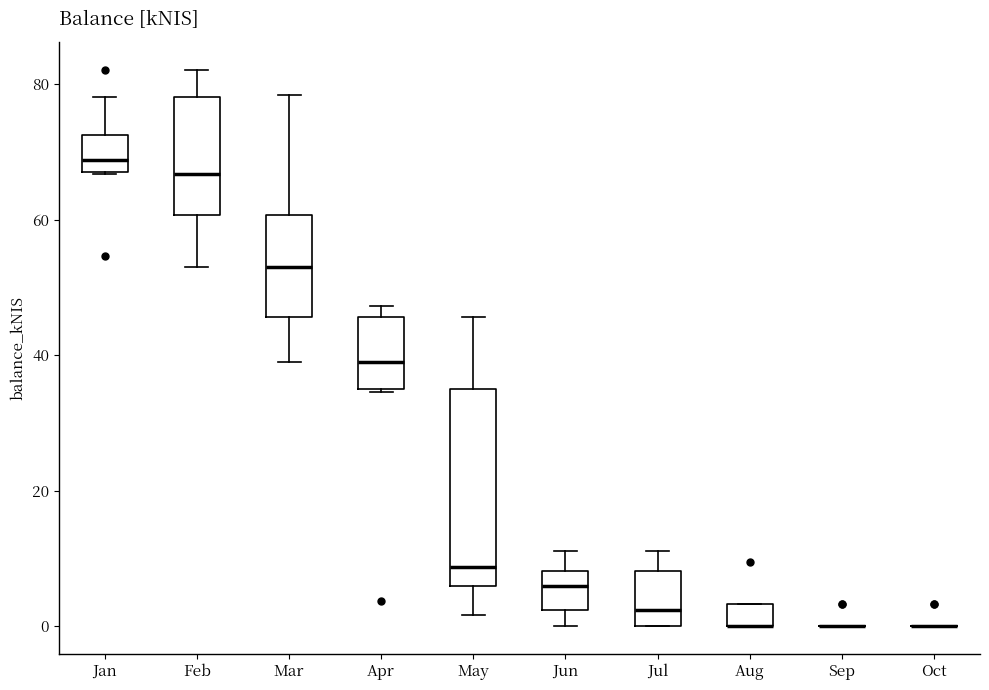

Comparing the boxes themselves (not the whiskers), which one is the tallest?

May